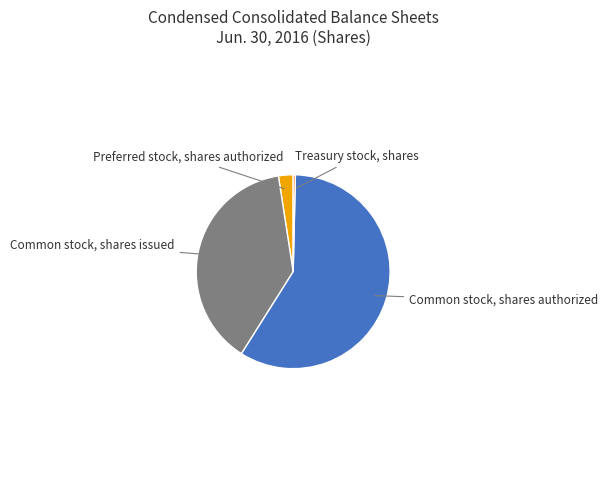

Is there any slice that represents more than half of the pie?

Yes